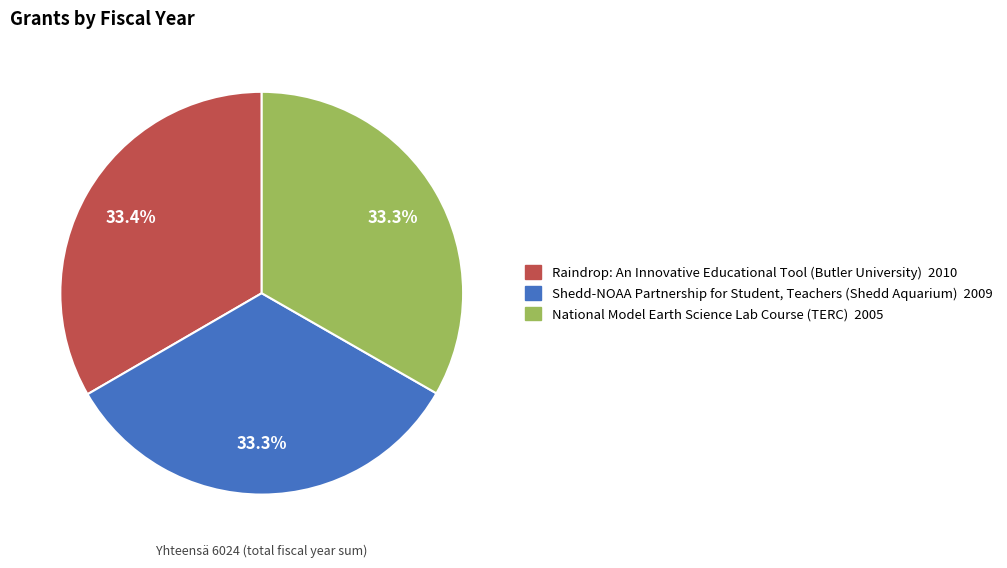

To the nearest percent, what is the average slice percentage?

33%